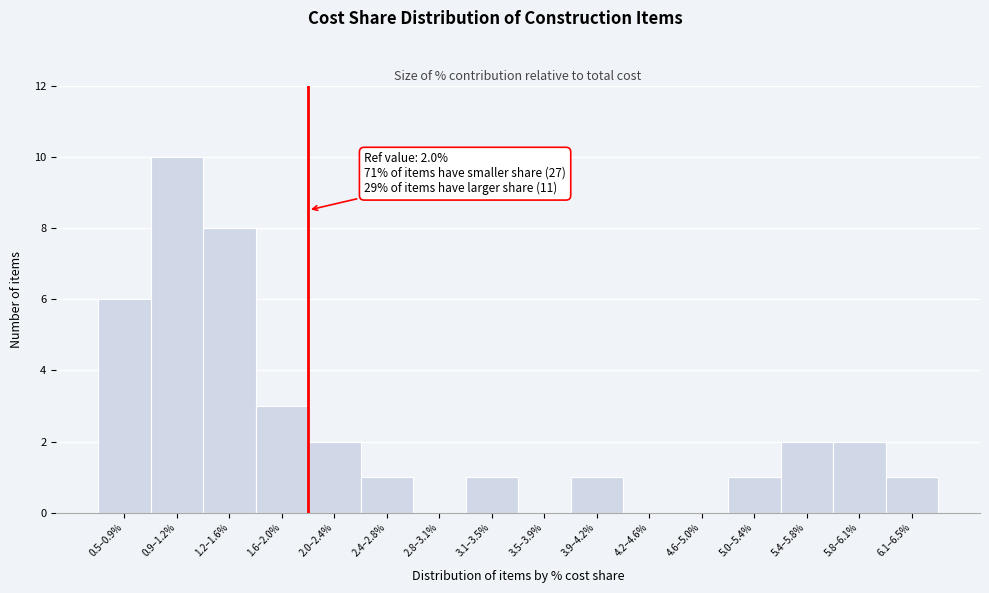

Reading left to right, what are all the values shown in this chart?

0.5–0.9%=6	0.9–1.2%=10	1.2–1.6%=8	1.6–2.0%=3	2.0–2.4%=2	2.4–2.8%=1	2.8–3.1%=0	3.1–3.5%=1	3.5–3.9%=0	3.9–4.2%=1	4.2–4.6%=0	4.6–5.0%=0	5.0–5.4%=1	5.4–5.8%=2	5.8–6.1%=2	6.1–6.5%=1